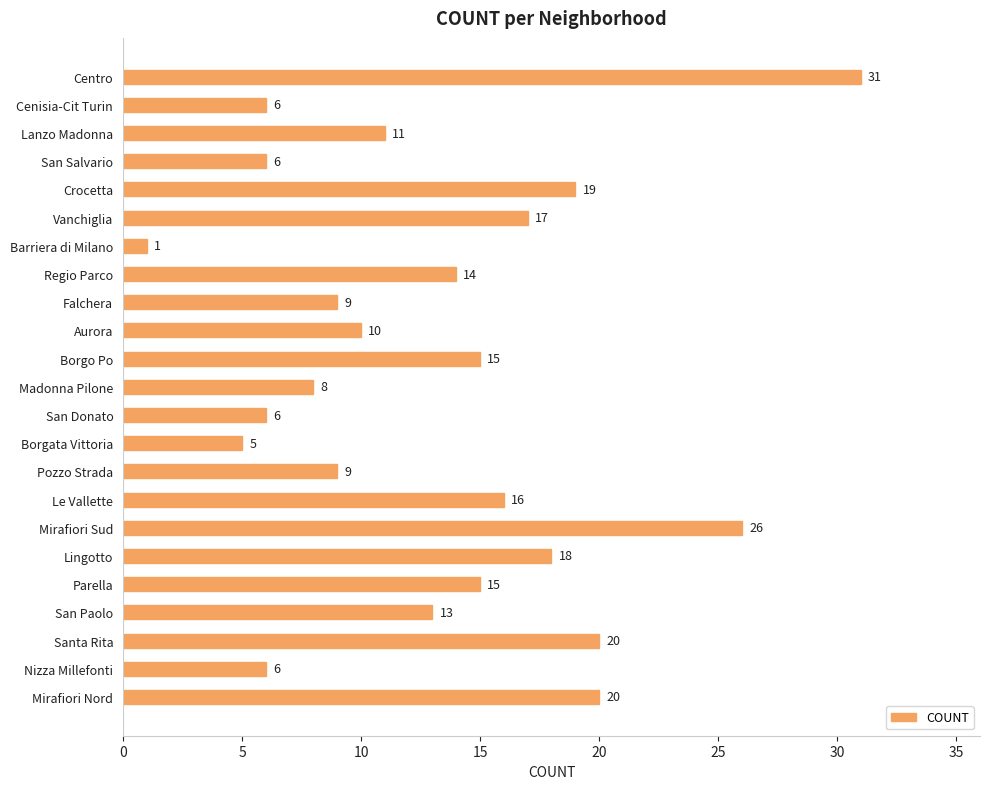

Which has a higher value, Borgata Vittoria or San Salvario?

San Salvario